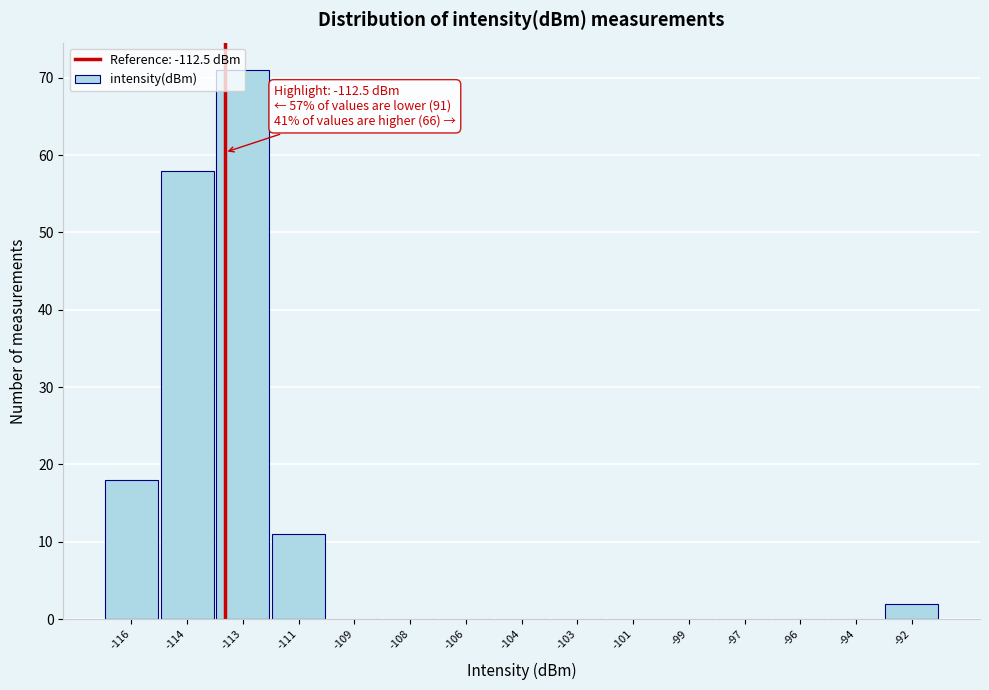

What is the sum of all values?

160